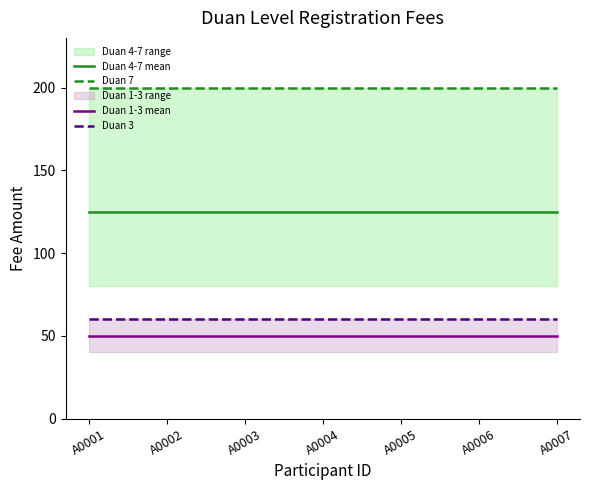

At which category is the sum across all series the highest?

A0001